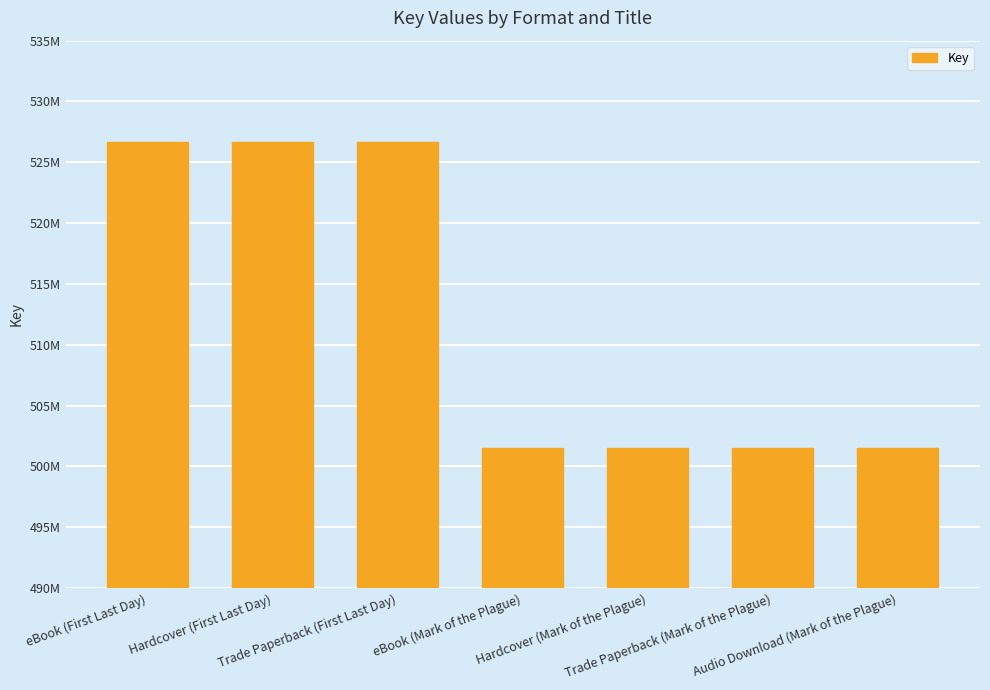

Reading left to right, transcribe all the data shown in this chart.

eBook (First Last Day)=526686533	Hardcover (First Last Day)=526686533	Trade Paperback (First Last Day)=526686533	eBook (Mark of the Plague)=501479110	Hardcover (Mark of the Plague)=501479110	Trade Paperback (Mark of the Plague)=501479110	Audio Download (Mark of the Plague)=501479110